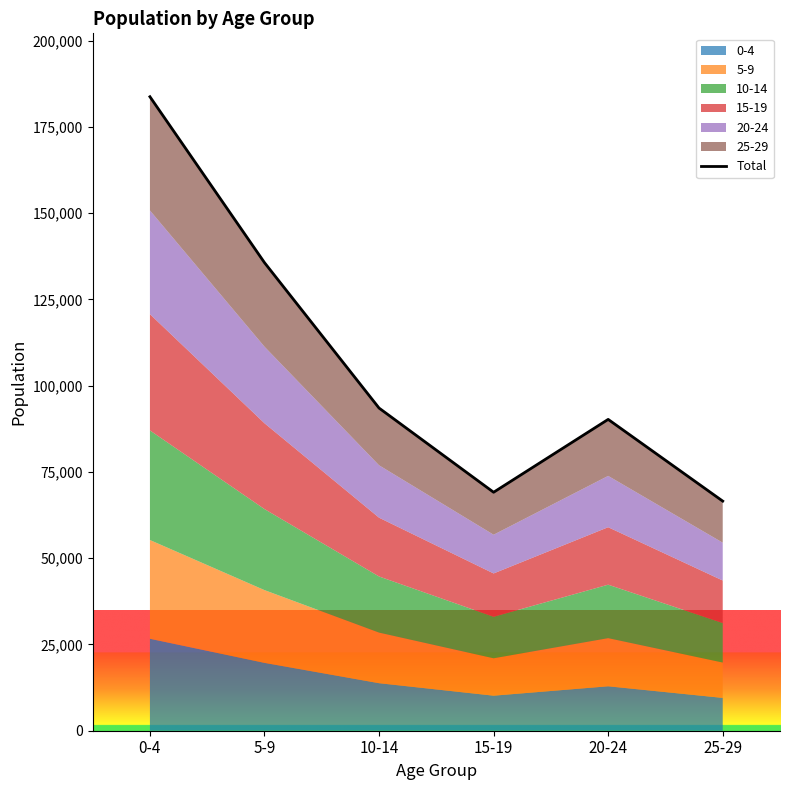

The chart shows a value of 90232 at 20-24. True or false?

True